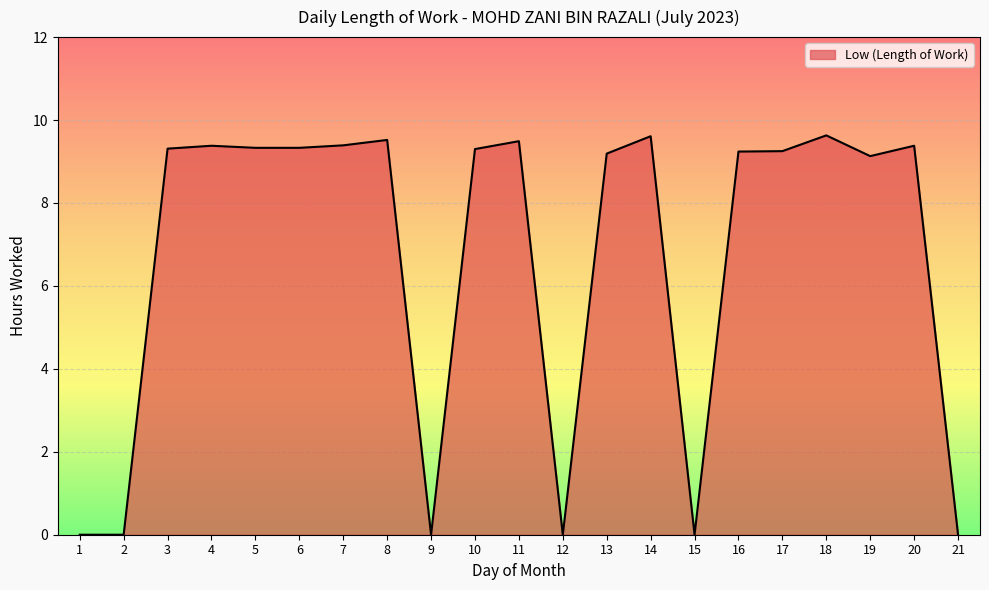

What is the difference between the values at 3 and 8?

0.2